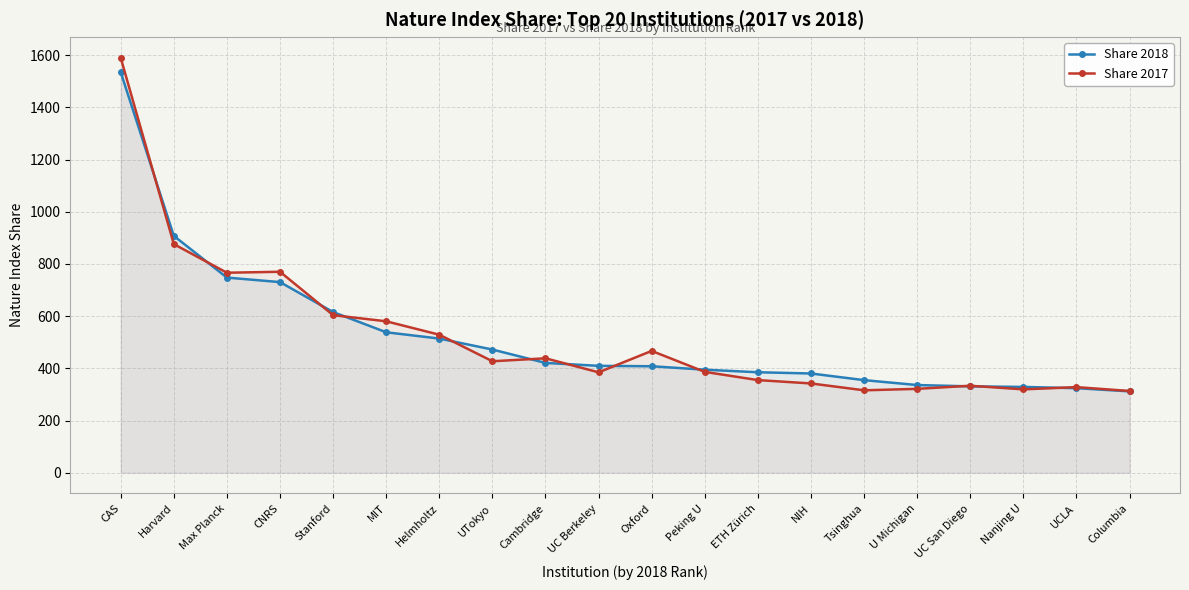

True or false: Share 2018 has a value of 696.9 at UC Berkeley.

False